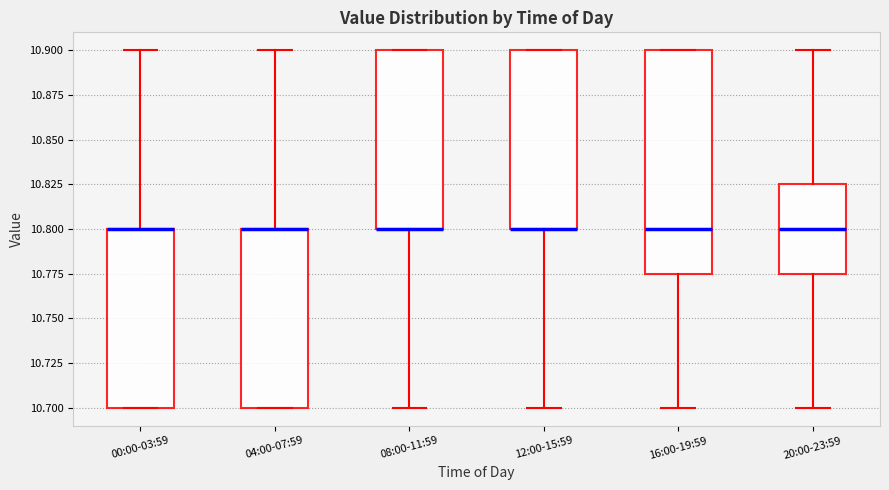

Reading left to right, read every box against the y-axis: the position of its median line, the range the box covers, and the ends of its whiskers. The values are not printed on the chart, so give them approximately, as read against the axis.

00:00-03:59: median 10.800 (drawn on the box's upper edge), box 10.700 to 10.800, whiskers 10.700 to 10.900
04:00-07:59: median 10.800 (drawn on the box's upper edge), box 10.700 to 10.800, whiskers 10.700 to 10.900
08:00-11:59: median 10.800 (drawn on the box's lower edge), box 10.800 to 10.900, whiskers 10.700 to 10.900
12:00-15:59: median 10.800 (drawn on the box's lower edge), box 10.800 to 10.900, whiskers 10.700 to 10.900
16:00-19:59: median 10.800, box 10.775 to 10.900, whiskers 10.700 to 10.900
20:00-23:59: median 10.800, box 10.775 to 10.825, whiskers 10.700 to 10.900